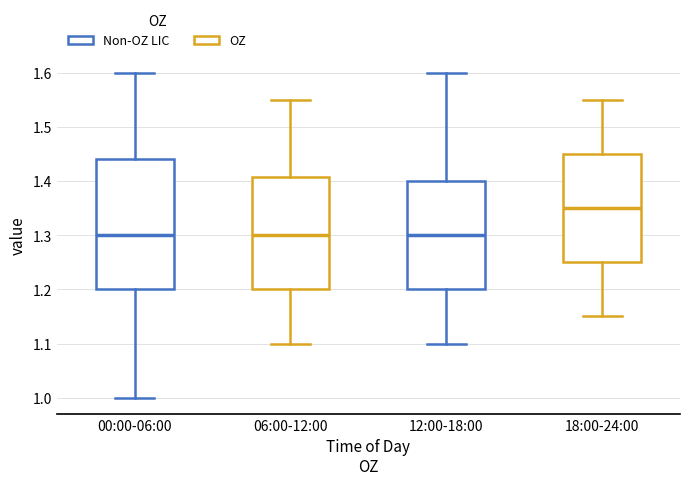

Reading left to right, transcribe this box plot: for each box, give where its median line is, the range the box spans, and where its two whiskers end, as read against the y-axis. The values are not printed on the chart, so give them approximately, as read against the axis.

00:00-06:00: median 1.30, box 1.20 to 1.44, whiskers 1.00 to 1.60
06:00-12:00: median 1.30, box 1.20 to 1.41, whiskers 1.10 to 1.55
12:00-18:00: median 1.30, box 1.20 to 1.40, whiskers 1.10 to 1.60
18:00-24:00: median 1.35, box 1.25 to 1.45, whiskers 1.15 to 1.55